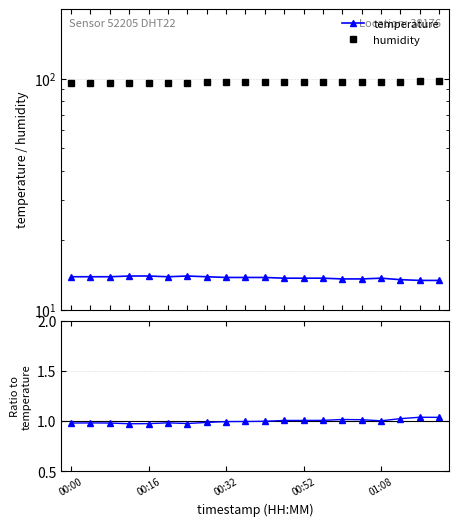

What value does the humidity series have at 5?

96.1